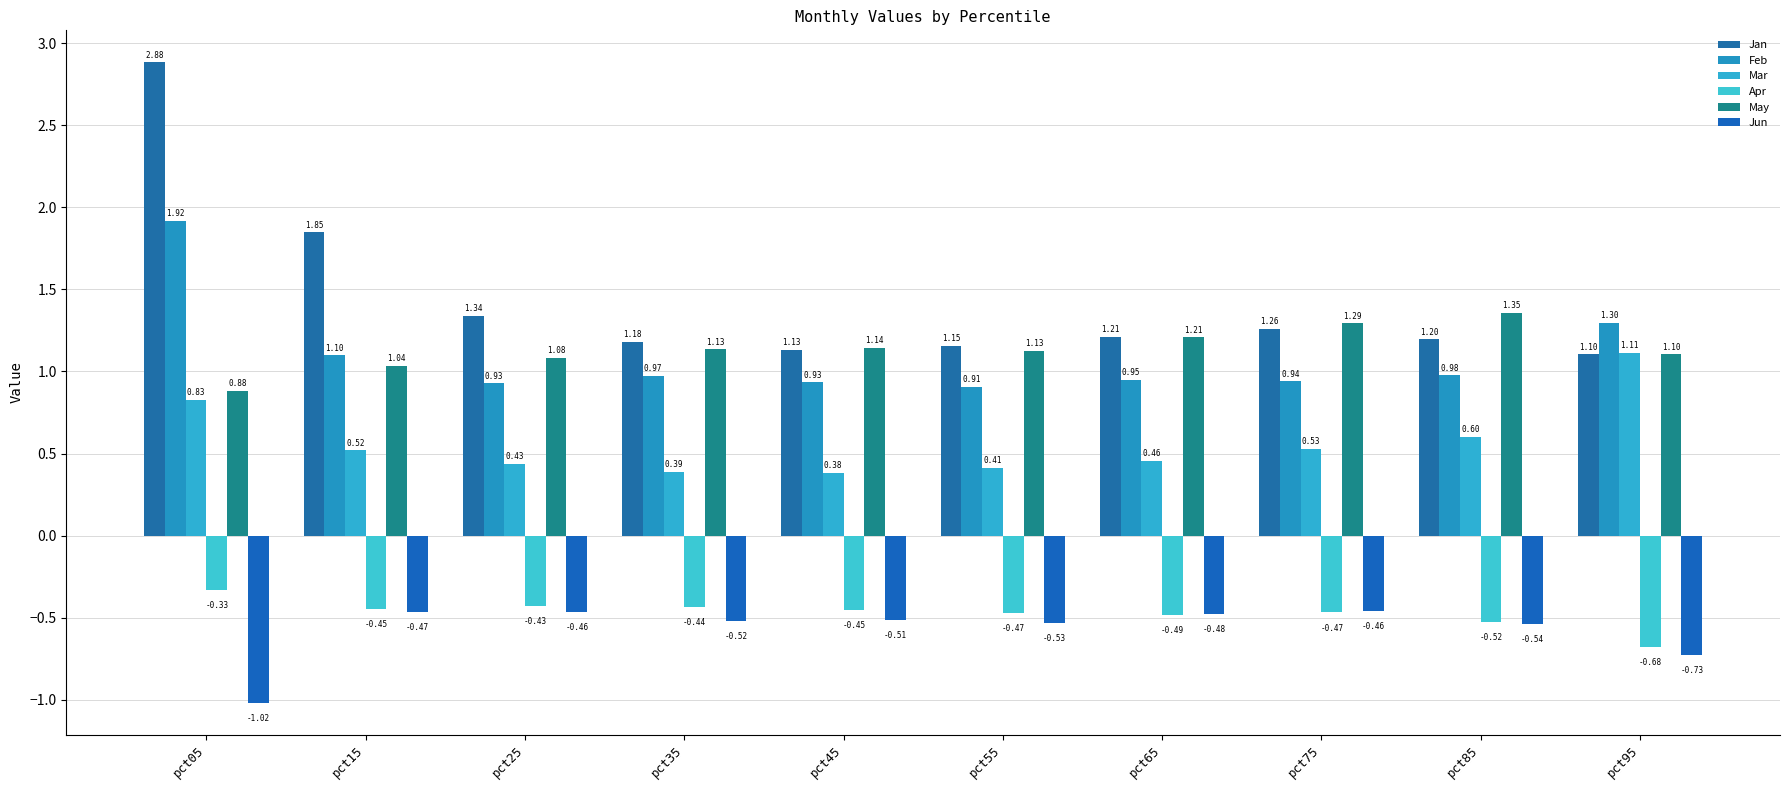

What value does the Jun series have at pct25?

-0.5